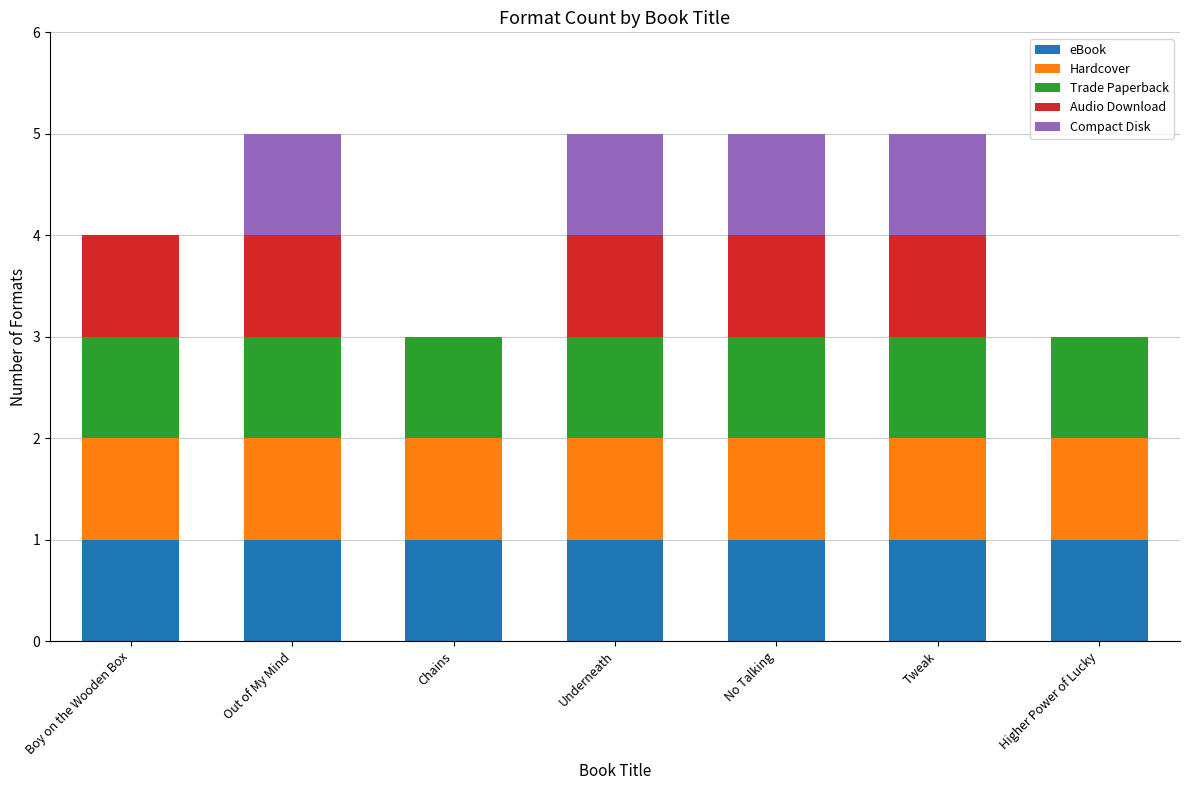

What is the total value across all series at Out of My Mind?

5